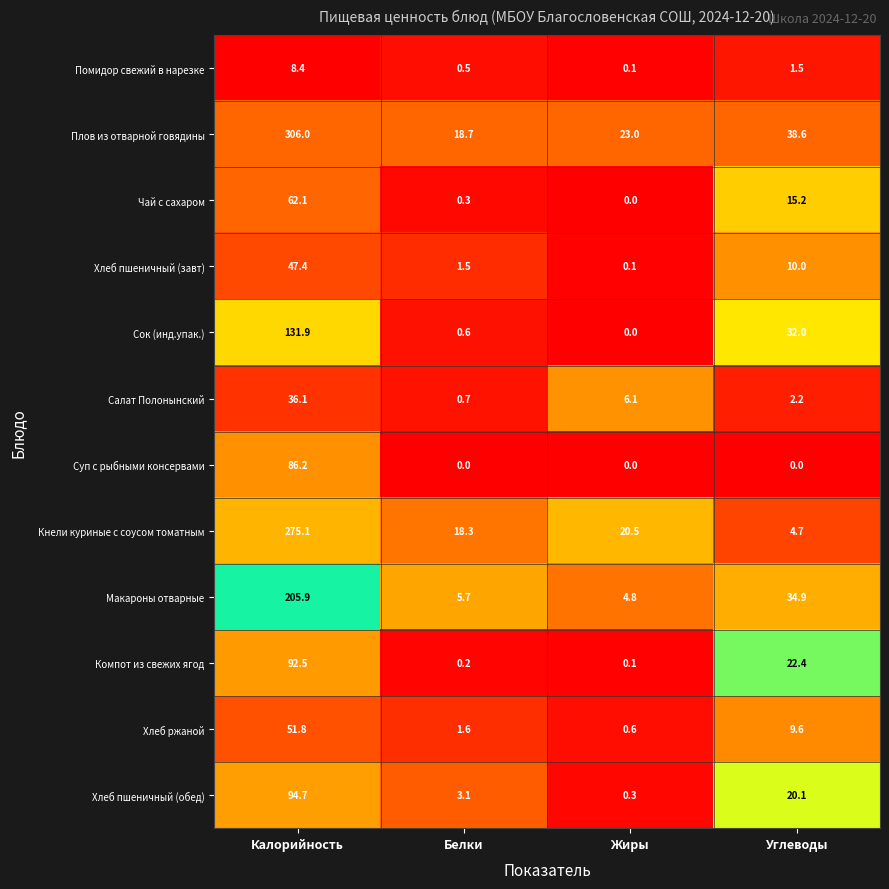

What is the sum of the Салат Полонынский values at Калорийность and Углеводы?

38.3